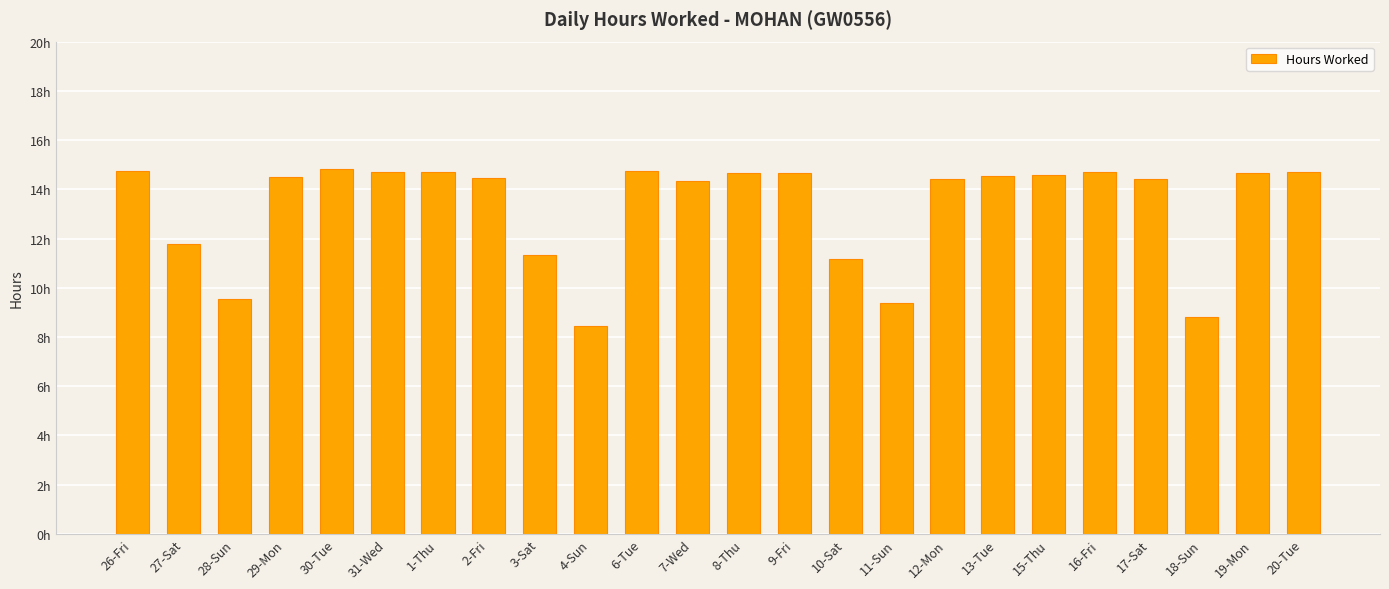

Does the chart contain any negative values?

No